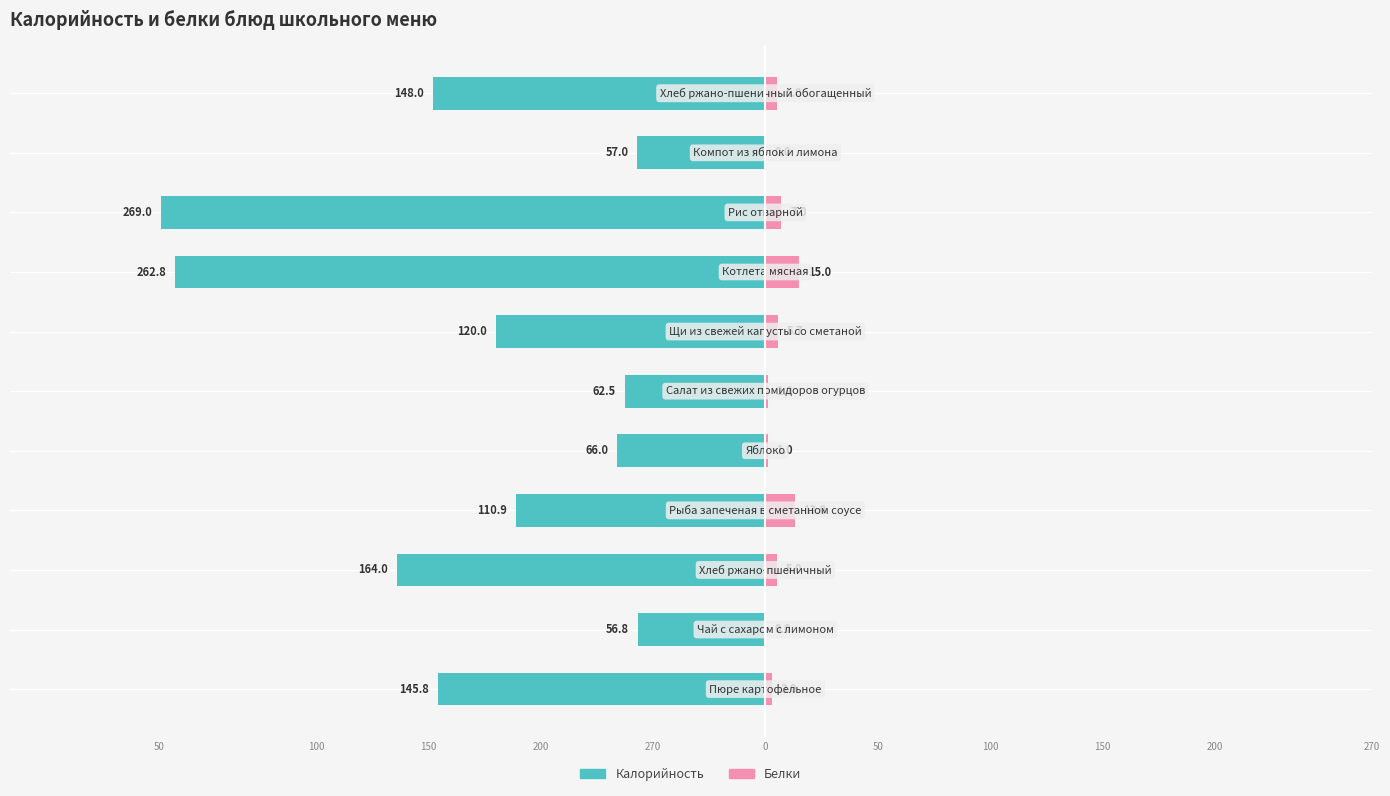

The value of Белки at 0 is 1.0. True or false?

True